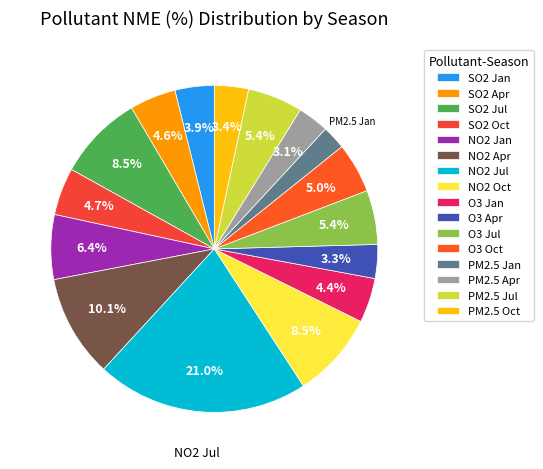

Does any single category account for the majority?

No